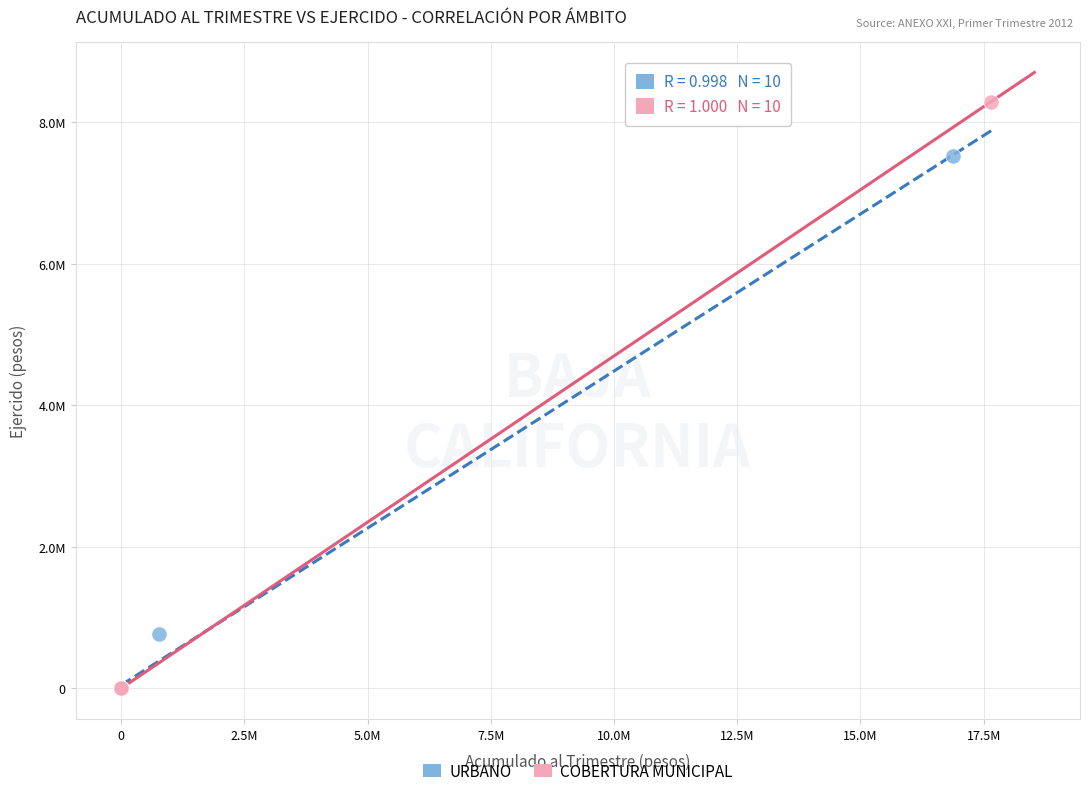

Which series has the largest Y range (max minus min)?

COBERTURA MUNICIPAL